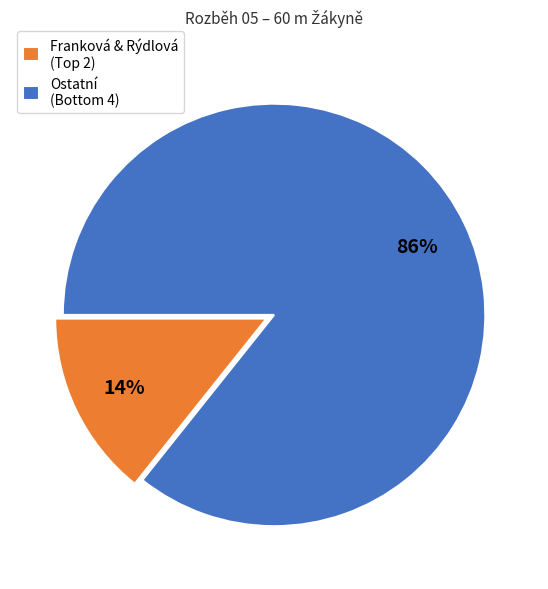

Is there a majority slice in this chart?

Yes